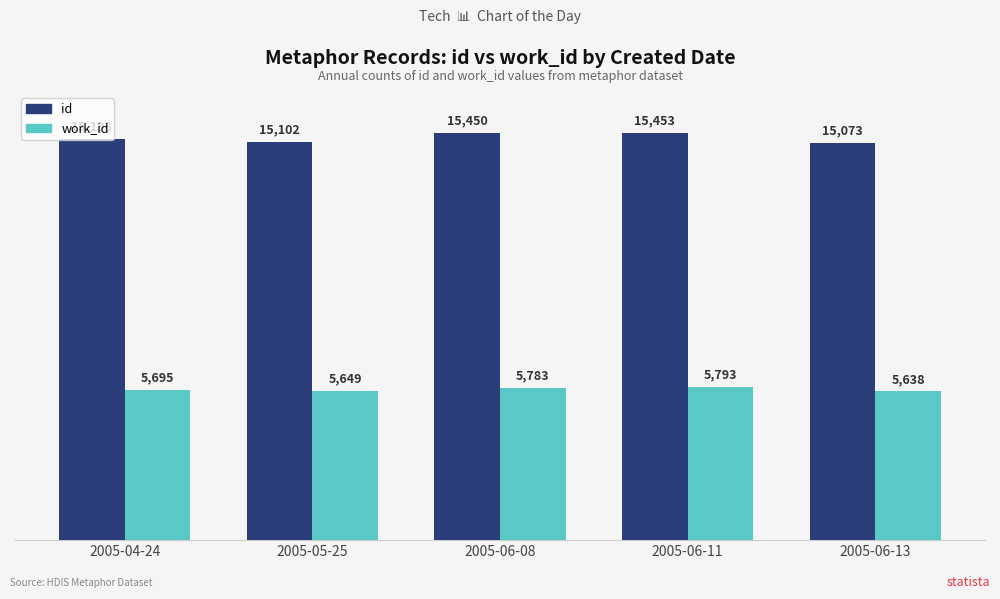

Reading left to right, extract all data points from this chart.

id: 2005-04-24=15198	2005-05-25=15102	2005-06-08=15450	2005-06-11=15453	2005-06-13=15073
work_id: 2005-04-24=5695	2005-05-25=5649	2005-06-08=5783	2005-06-11=5793	2005-06-13=5638